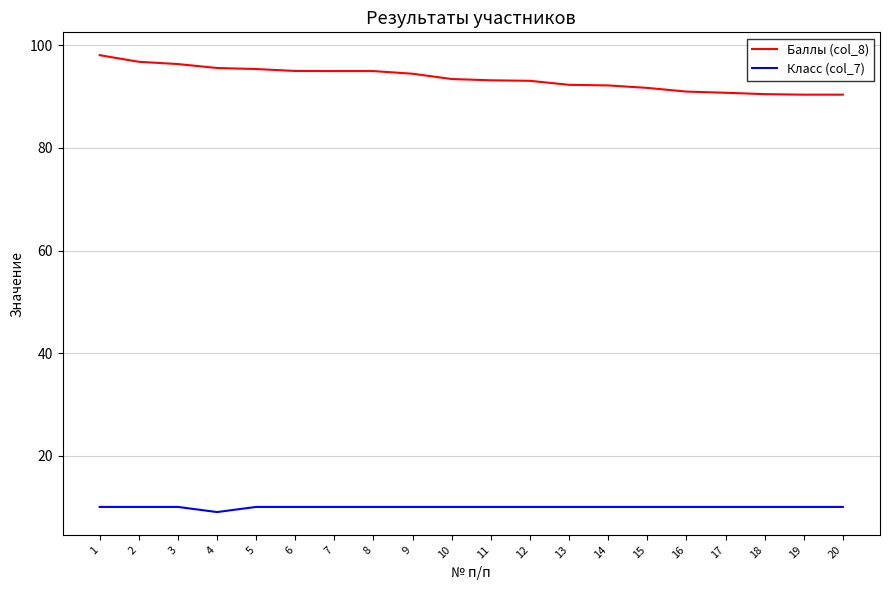

List the series in order of their peak value, highest first.

Баллы (col_8), Класс (col_7)